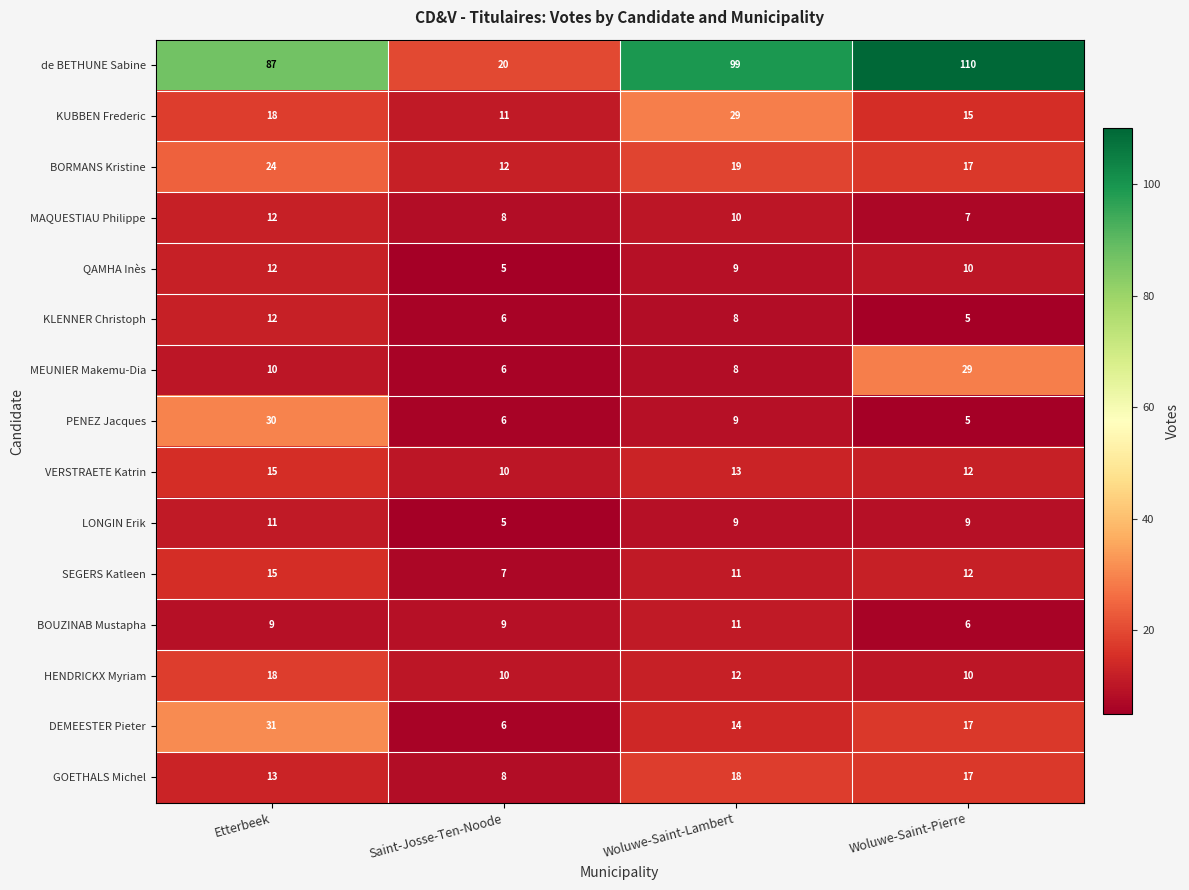

What is the difference between the second highest and minimum values in the SEGERS Katleen series?

5